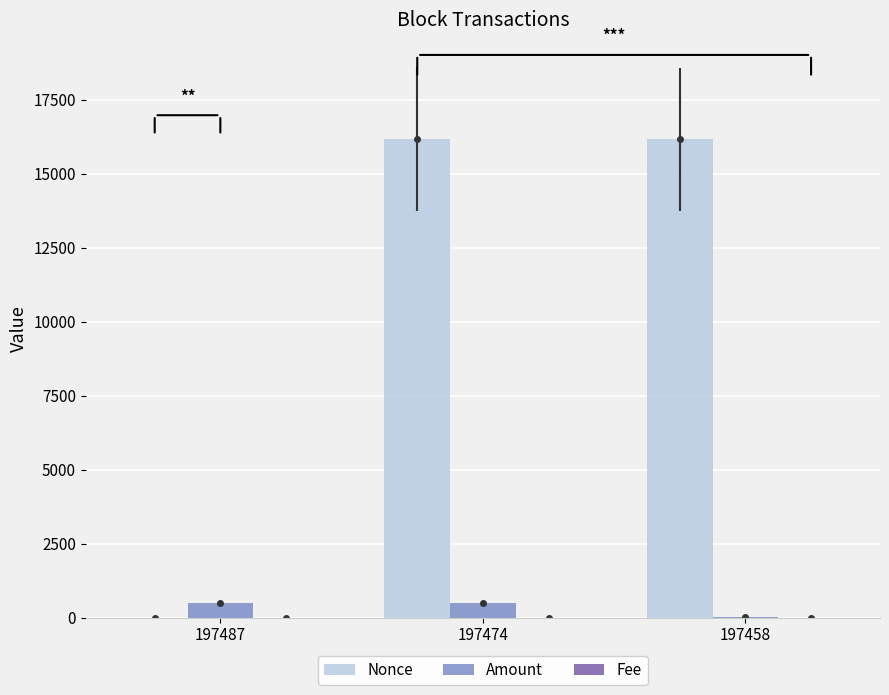

What is the value of the Nonce bar at the 3rd from the left?

16157.0